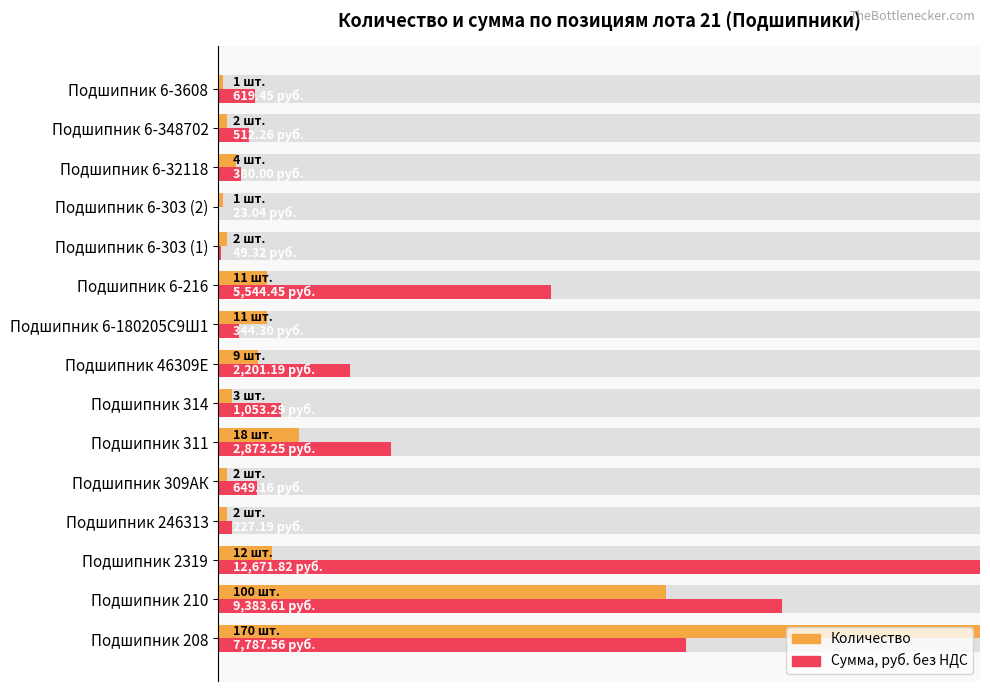

How many data points does each series have?

15